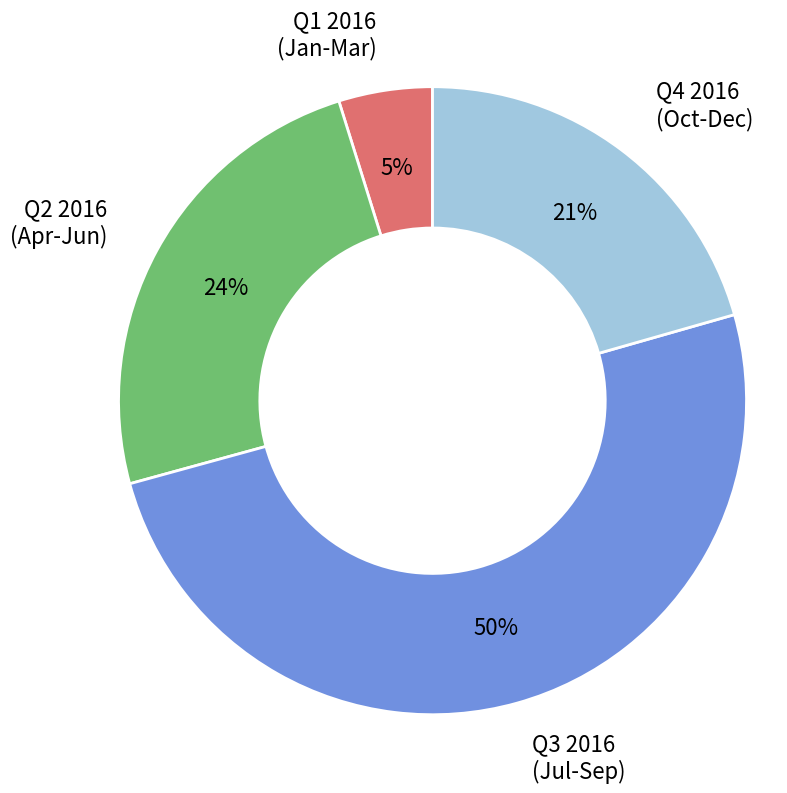

Between Q4 2016 (Oct-Dec) and Q2 2016 (Apr-Jun), which is larger?

Q2 2016 (Apr-Jun)